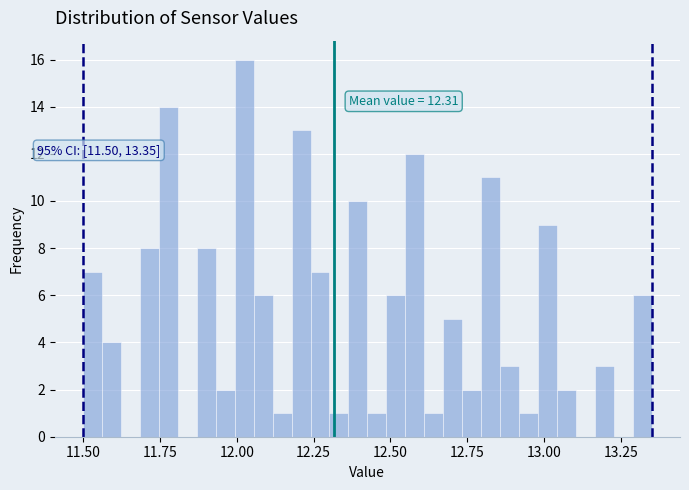

Read against the x-axis, roughly where is the centre of the tallest bar?

12.00